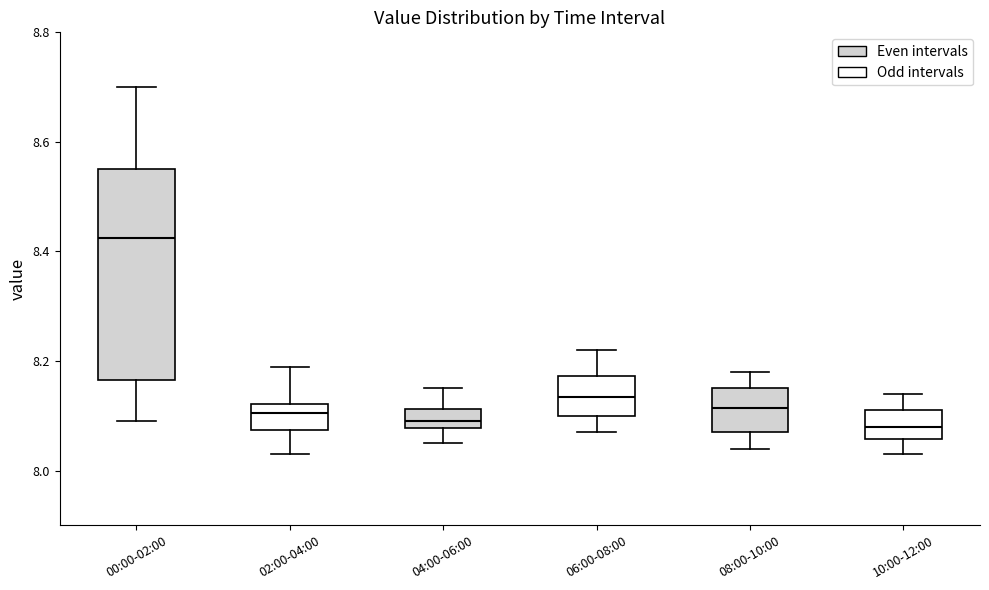

Reading left to right, read every box against the y-axis: the position of its median line, the range the box covers, and the ends of its whiskers. The values are not printed on the chart, so give them approximately, as read against the axis.

00:00-02:00: median 8.42, box 8.16 to 8.56, whiskers 8.10 to 8.70
02:00-04:00: median 8.10, box 8.08 to 8.12, whiskers 8.04 to 8.20
04:00-06:00: median 8.10, box 8.08 to 8.12, whiskers 8.06 to 8.16
06:00-08:00: median 8.14, box 8.10 to 8.18, whiskers 8.08 to 8.22
08:00-10:00: median 8.12, box 8.08 to 8.16, whiskers 8.04 to 8.18
10:00-12:00: median 8.08, box 8.06 to 8.12, whiskers 8.04 to 8.14